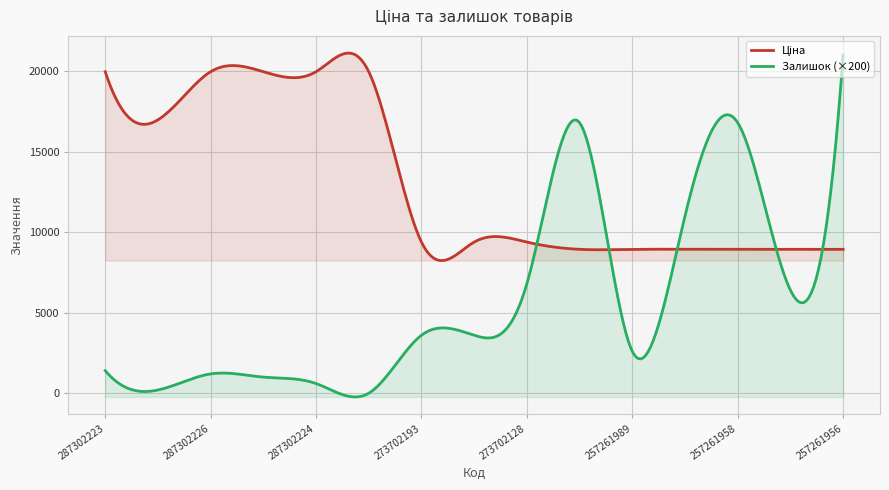

Which series has the largest range (max minus min)?

Залишок (×200)